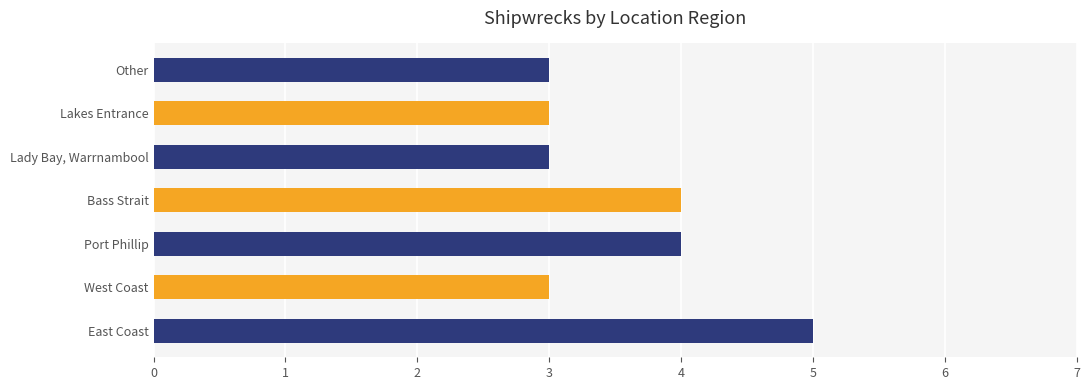

Count the number of categories in the chart.

7